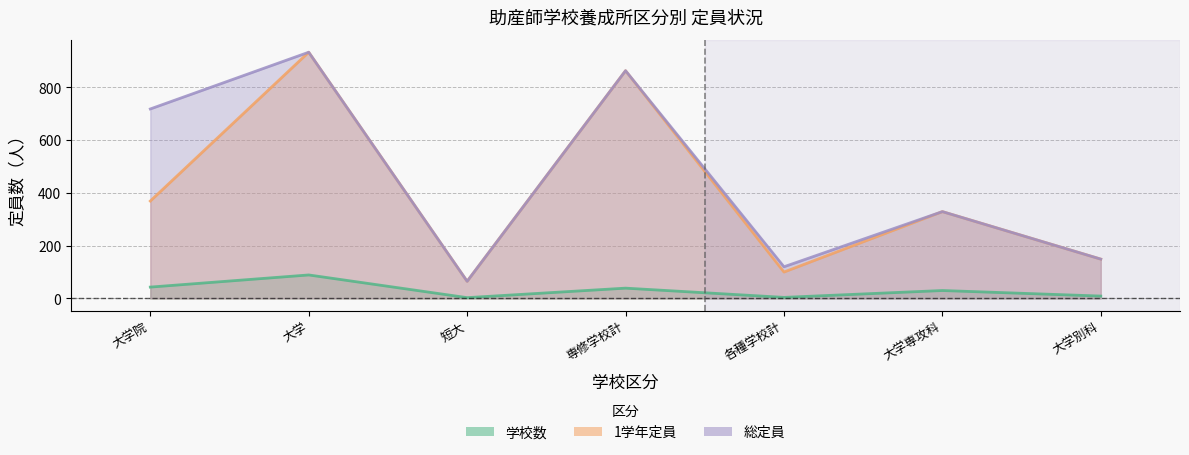

What is the sum of all 学校数 values?

217